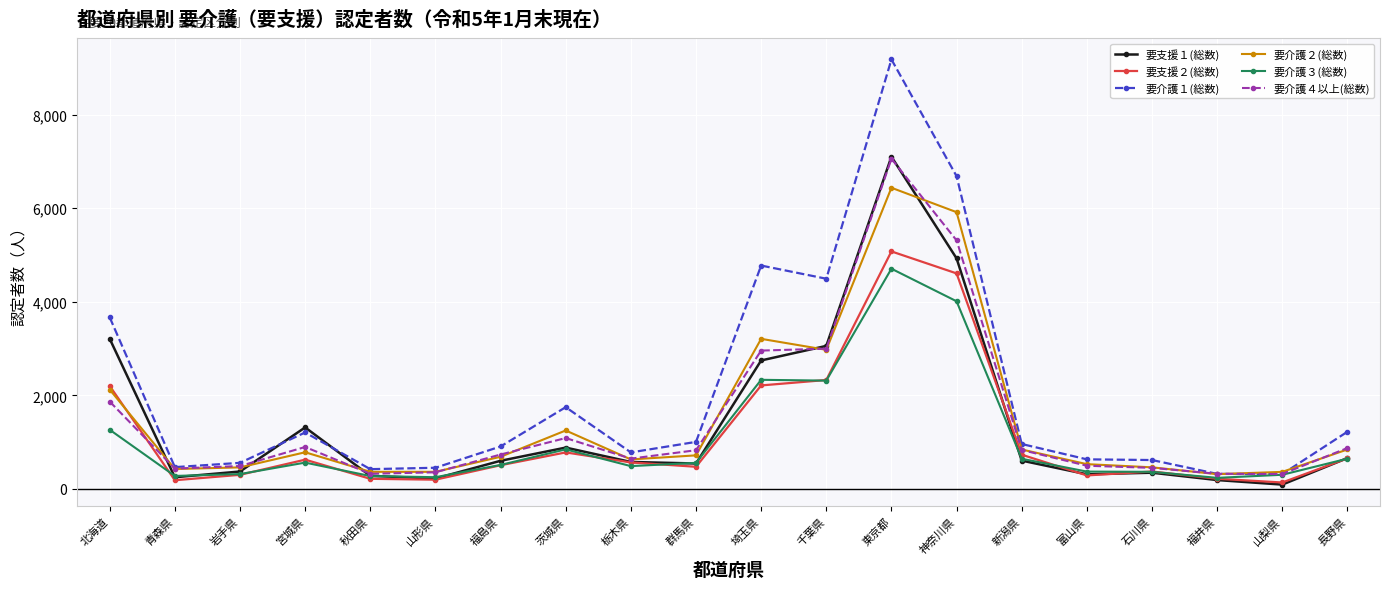

What is the label of the 15th point from the left?

新潟県